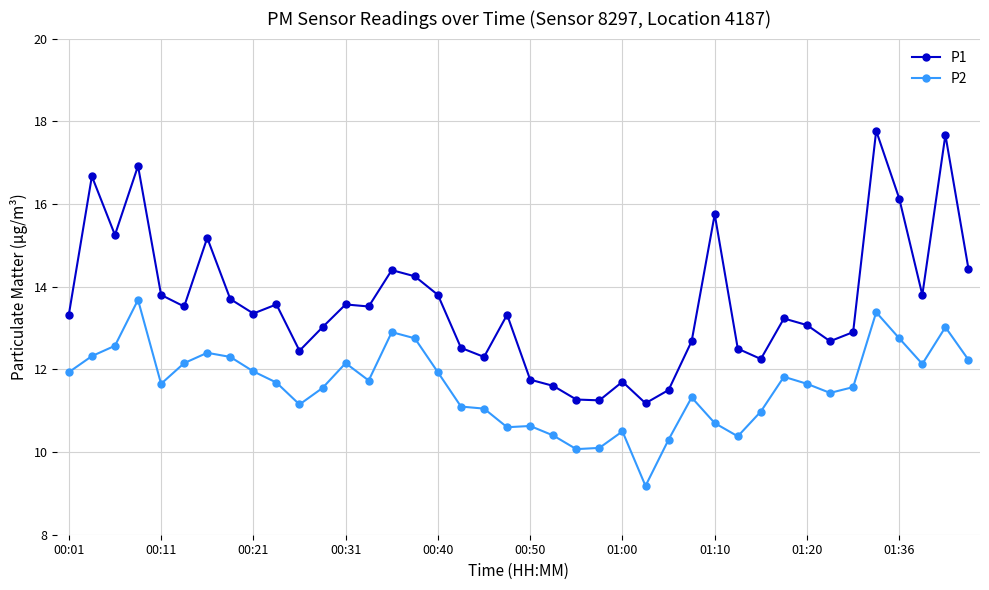

What is the difference between the maximum and minimum values in the P1 series?

6.6